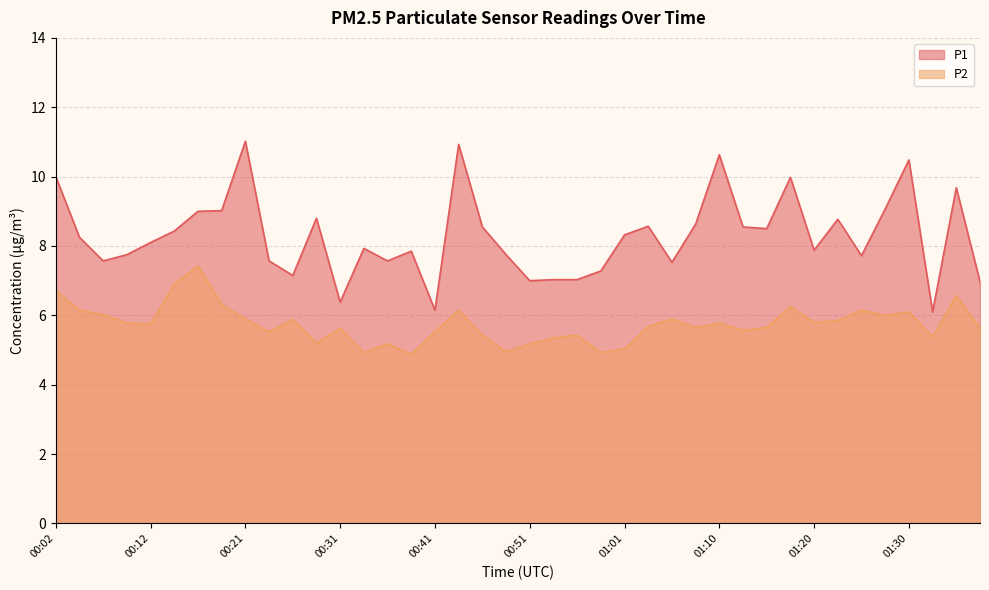

Which series has the widest spread of values?

P1